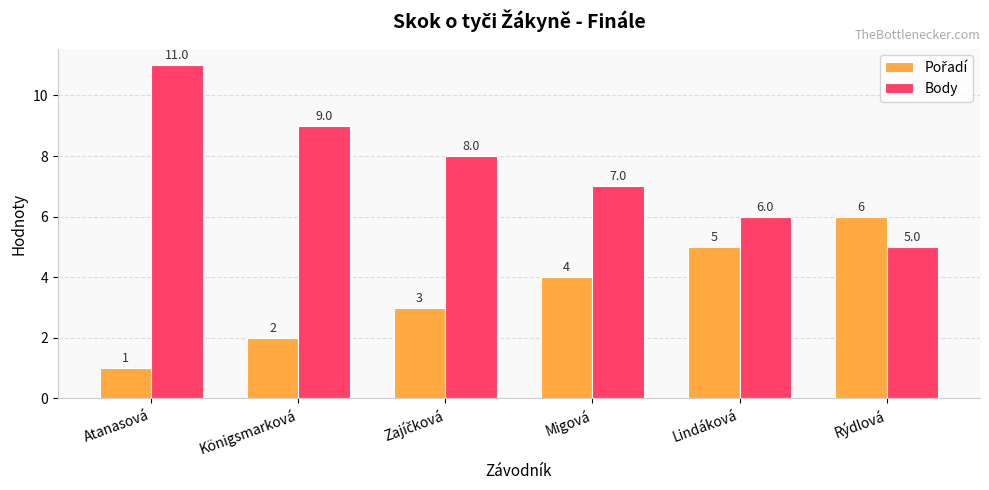

What is the minimum value for Body?

5